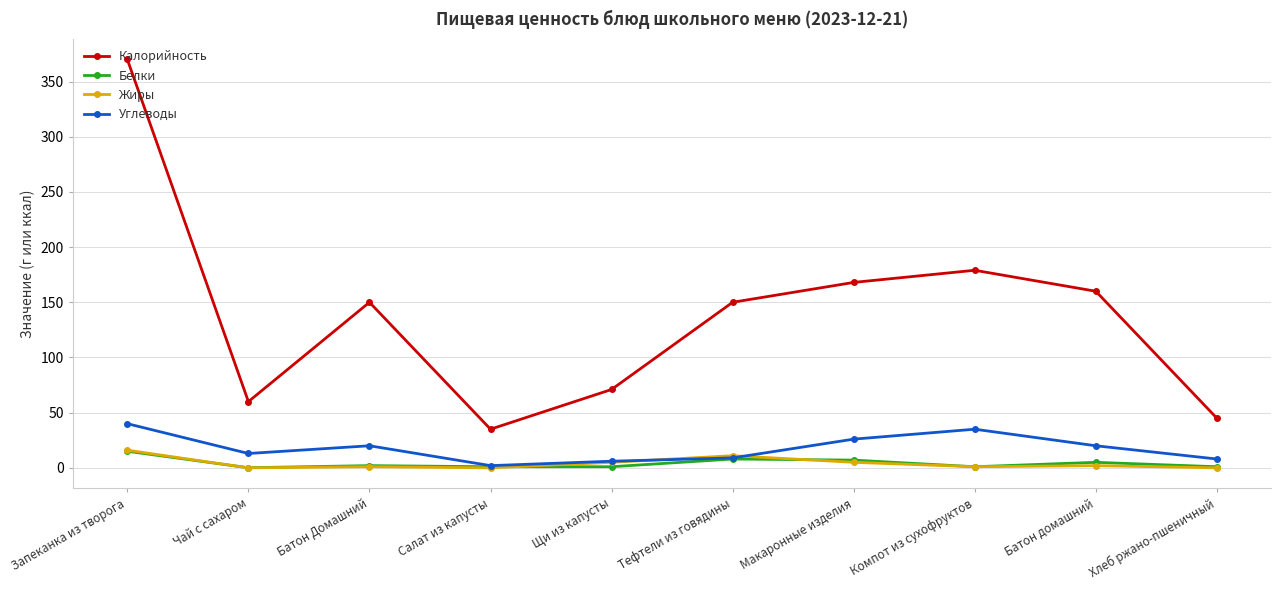

The value of Углеводы at Батон Домашний is 20.0. True or false?

True